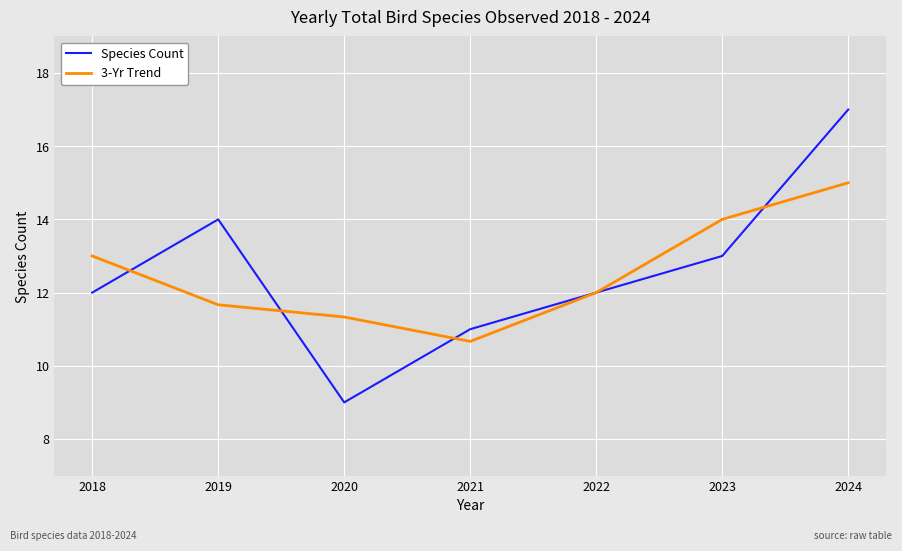

Read the 3-Yr Trend value at 2023.

14.0